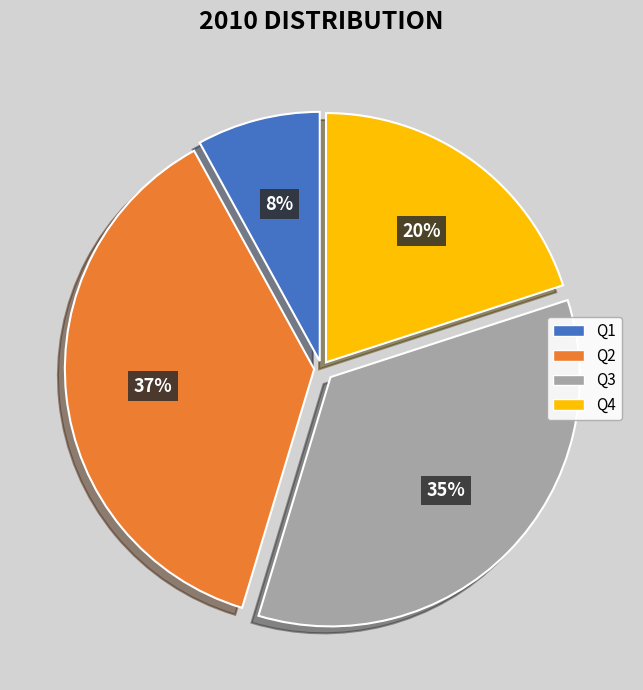

Rank the categories by value from lowest to highest.

Q1, Q4, Q3, Q2